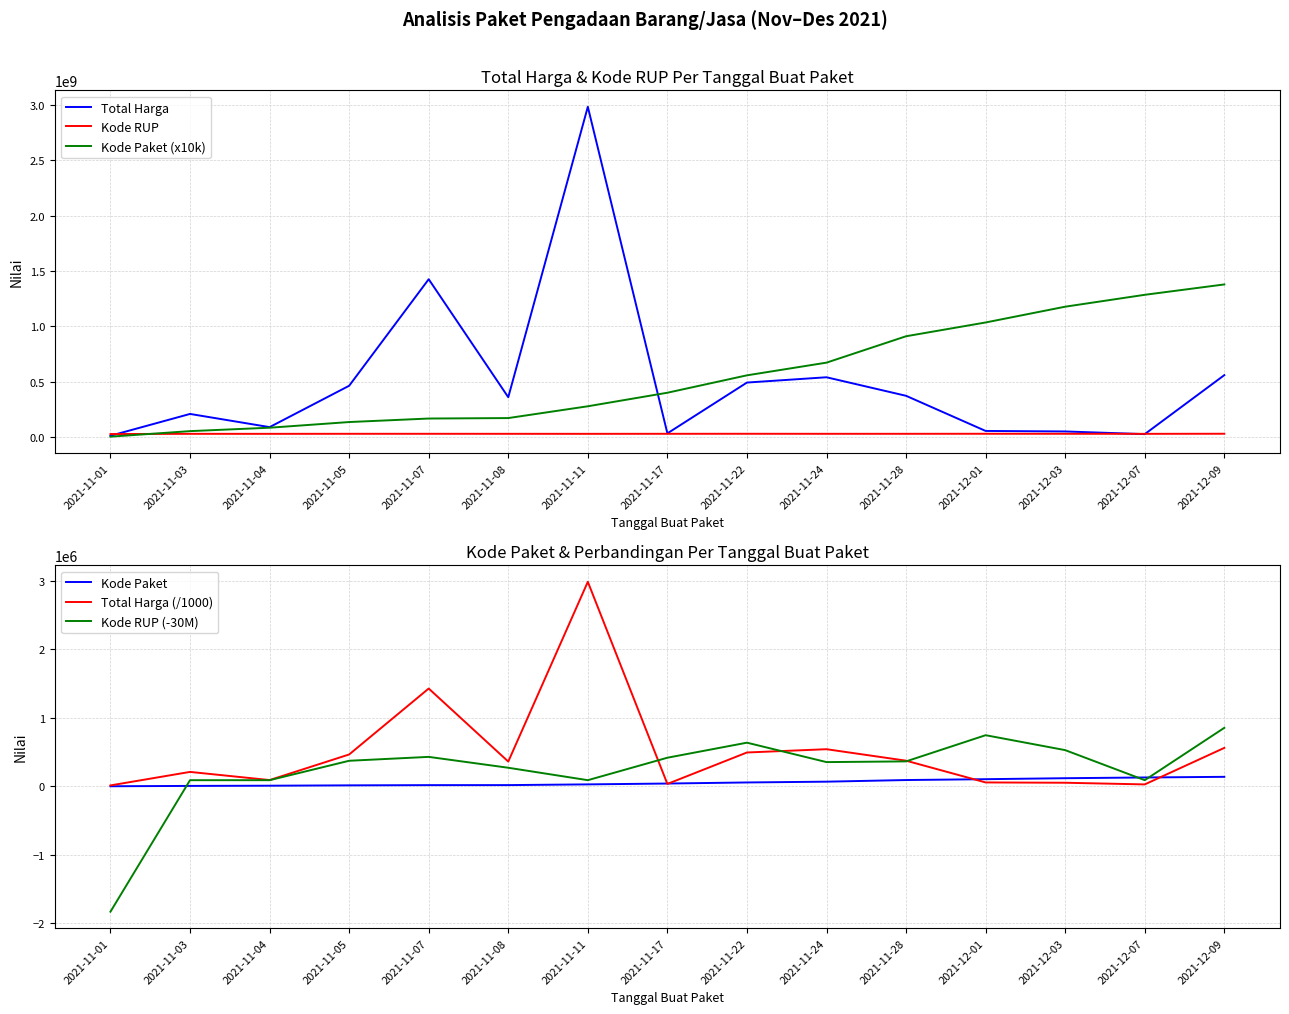

What is the label of the 1st point from the left?

2021-11-01